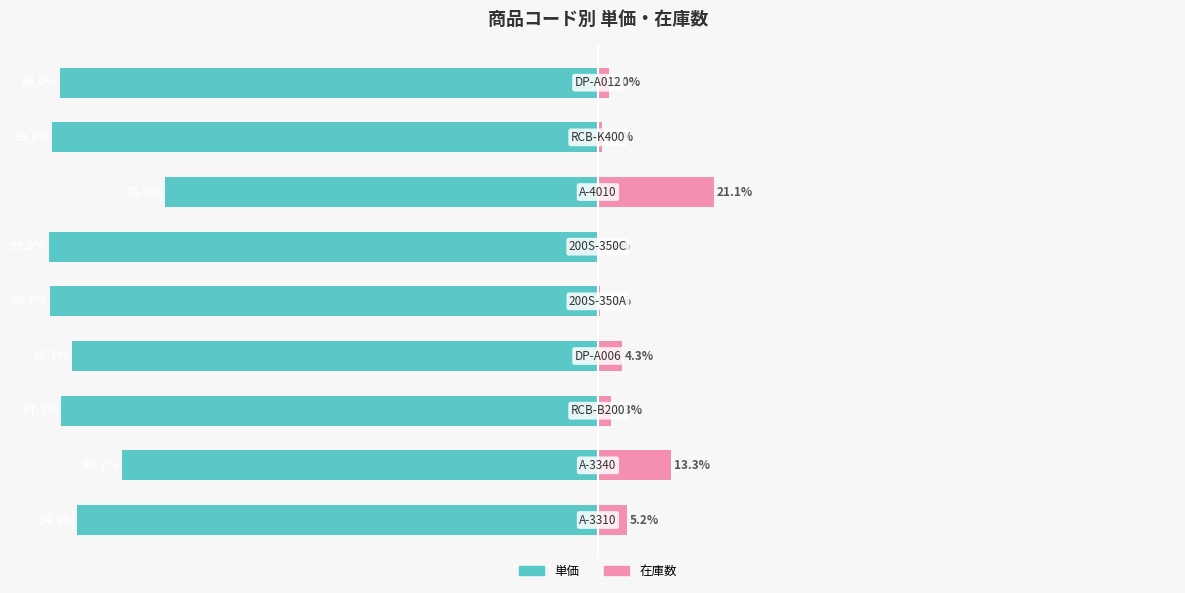

What is the difference between the second highest and second lowest values in the 単価 series?

13.0